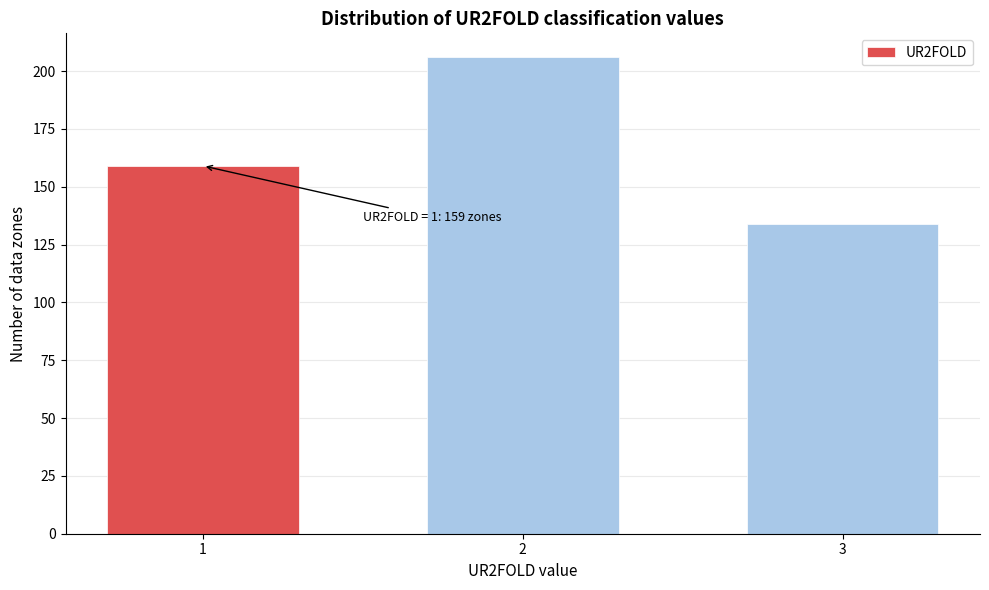

Reading left to right, what are all the values shown in this chart?

1=159	2=206	3=134